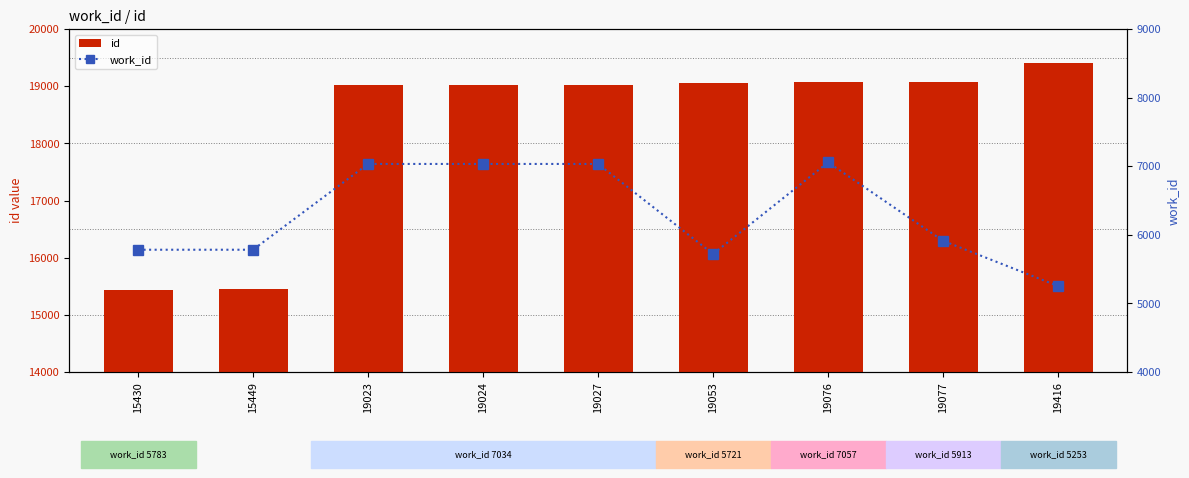

What is the sum of the work_id values at 19024 and 19416?

12287